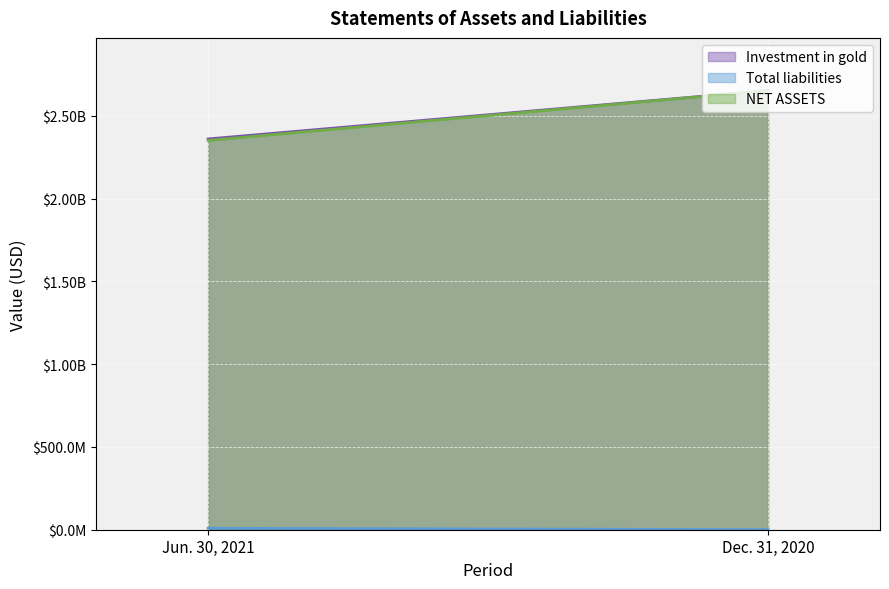

How many data points in NET ASSETS are less than 2652512000?

1